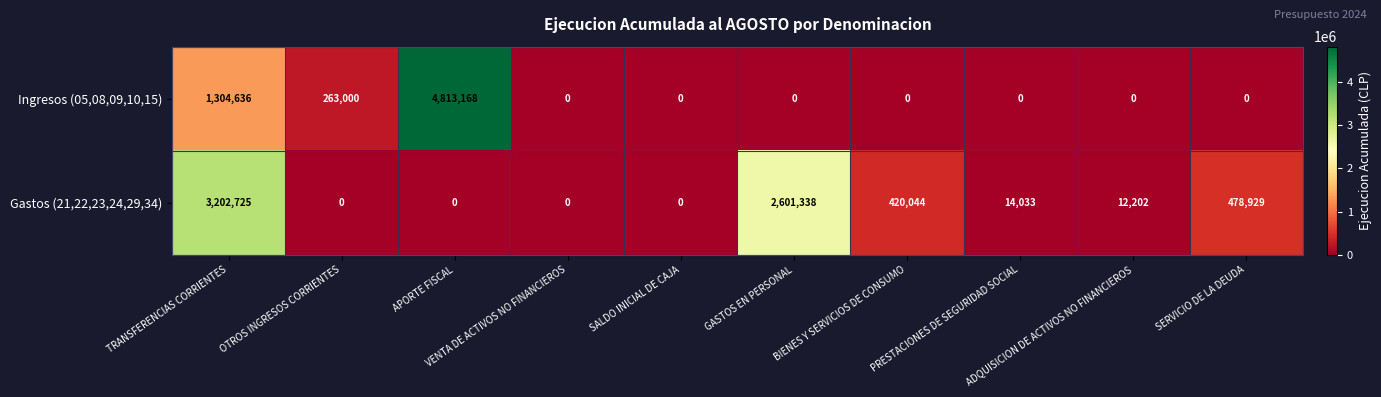

What is the greatest value displayed?

4813168